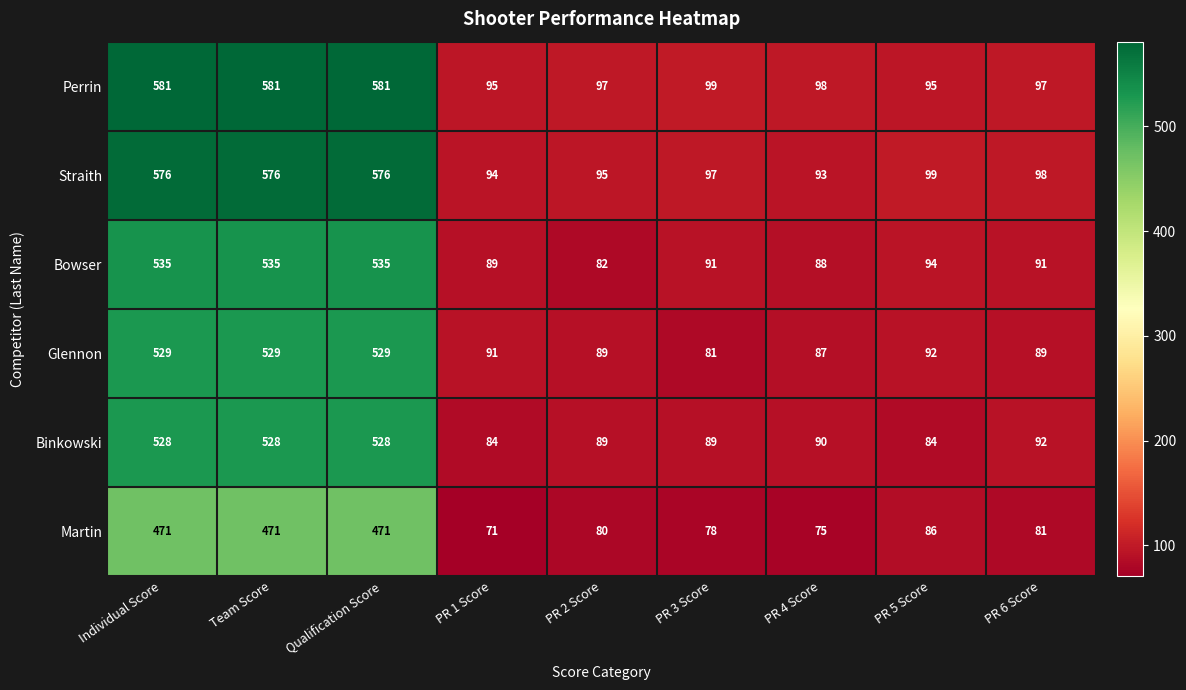

Rank the series by their maximum value, from highest to lowest.

Perrin, Straith, Bowser, Glennon, Binkowski, Martin